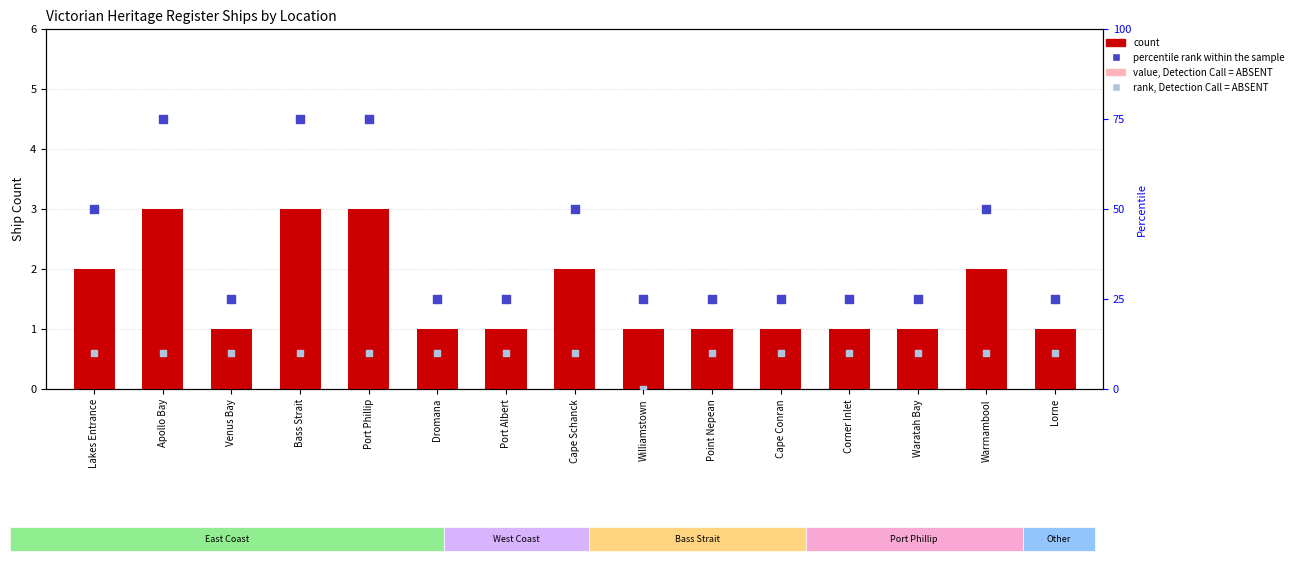

What are all the series names shown in the legend?

count, value, Detection Call = ABSENT, percentile rank within the sample, rank, Detection Call = ABSENT